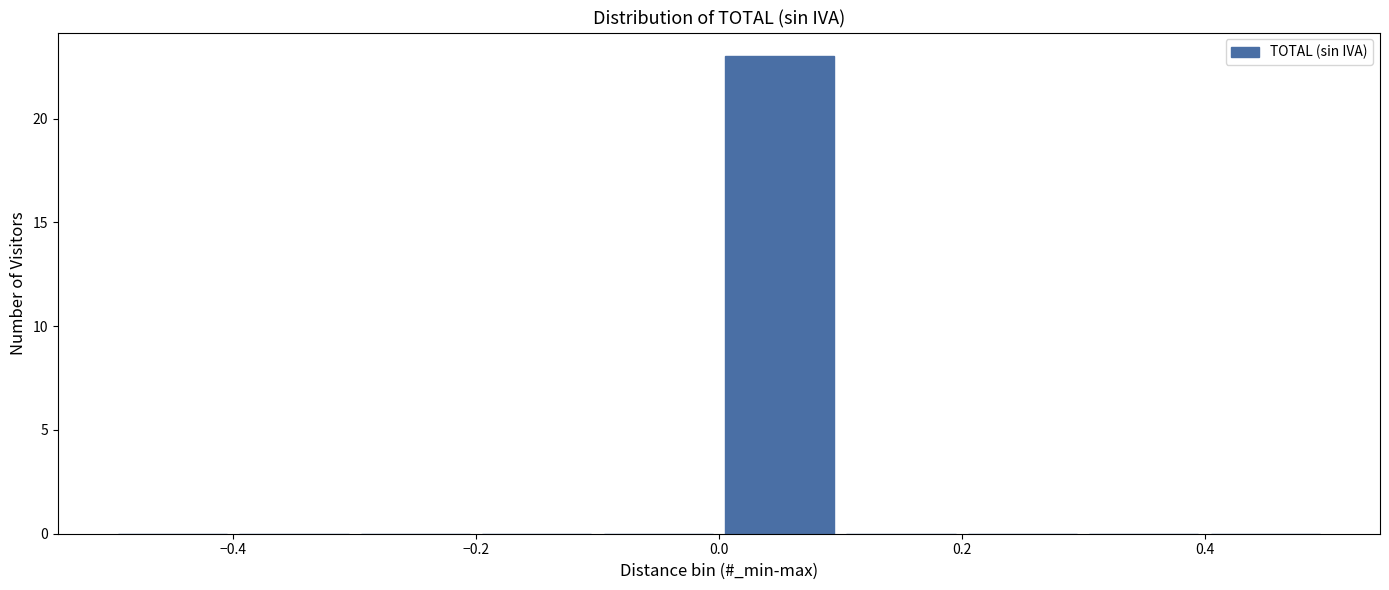

Reading left to right, transcribe this chart: for each bar, give the range it covers on the x-axis and its height. The values are not printed on the chart, so give them approximately, as read against the axis.

-0.5 to -0.4: 0
-0.4 to -0.3: 0
-0.3 to -0.2: 0
-0.2 to -0.1: 0
-0.1 to 0.0: 0
0.0 to 0.1: 23
0.1 to 0.2: 0
0.2 to 0.3: 0
0.3 to 0.4: 0
0.4 to 0.5: 0